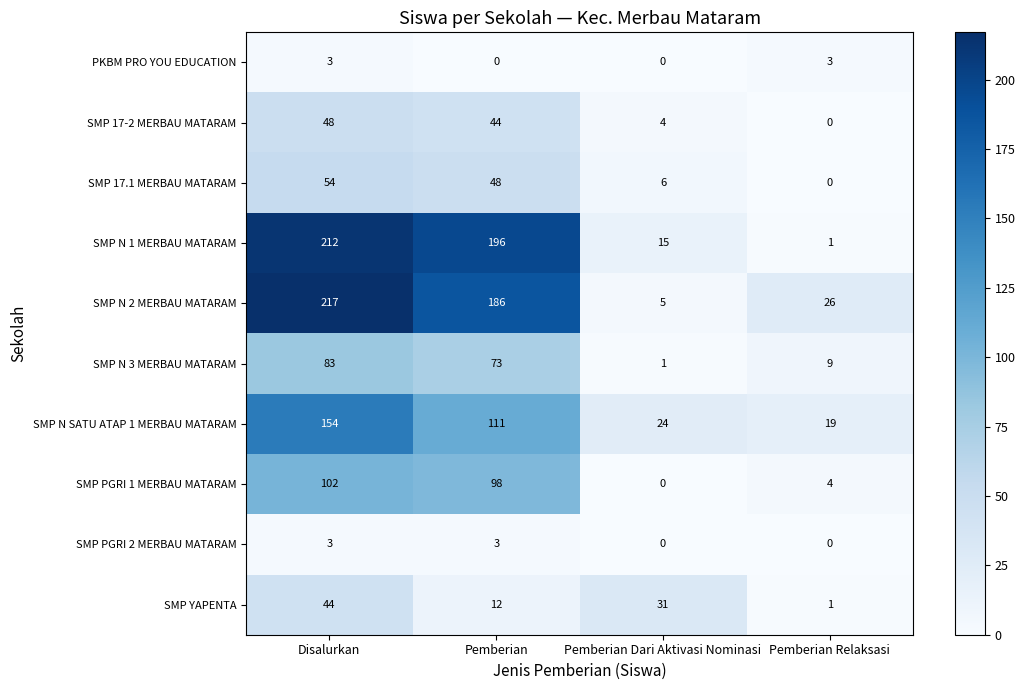

What value does the SMP N 2 MERBAU MATARAM series have at Pemberian?

186